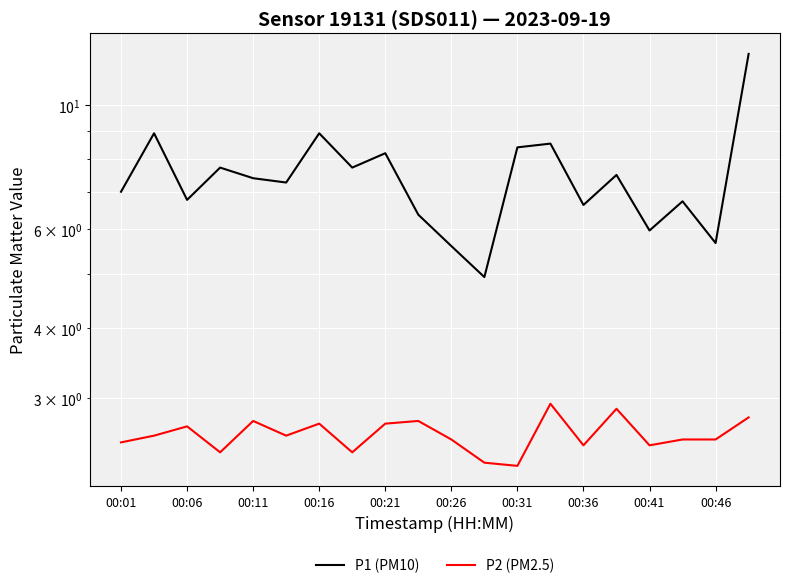

How many values in the P1 (PM10) series are below 7?

8